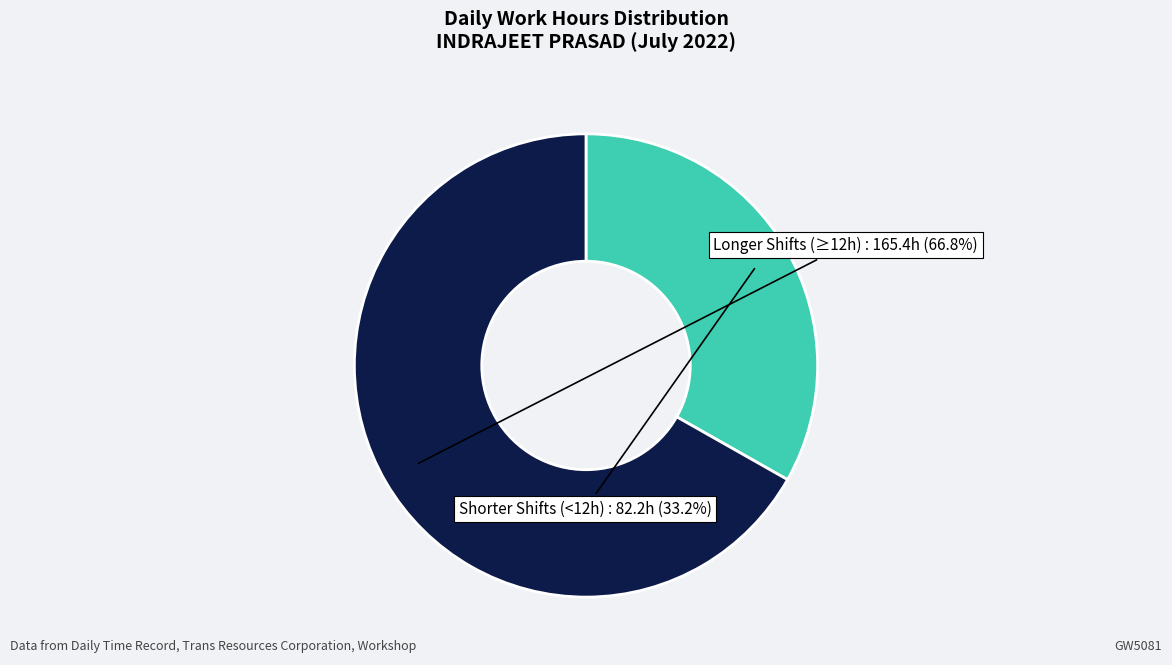

Does any single category account for the majority?

Yes